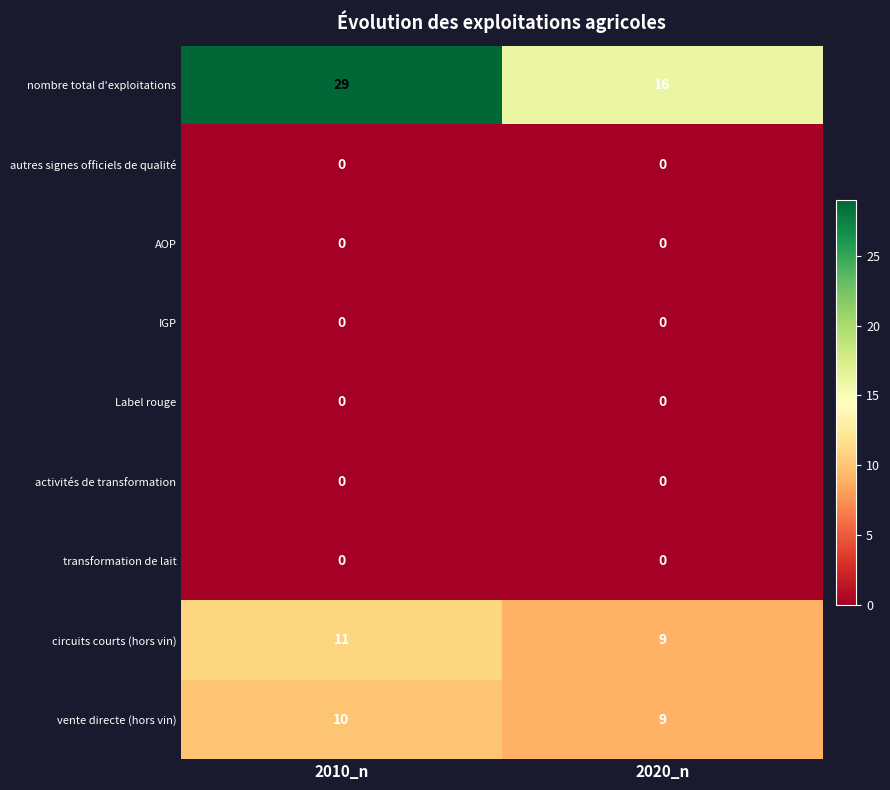

At how many categories does at least one series exceed 28?

1